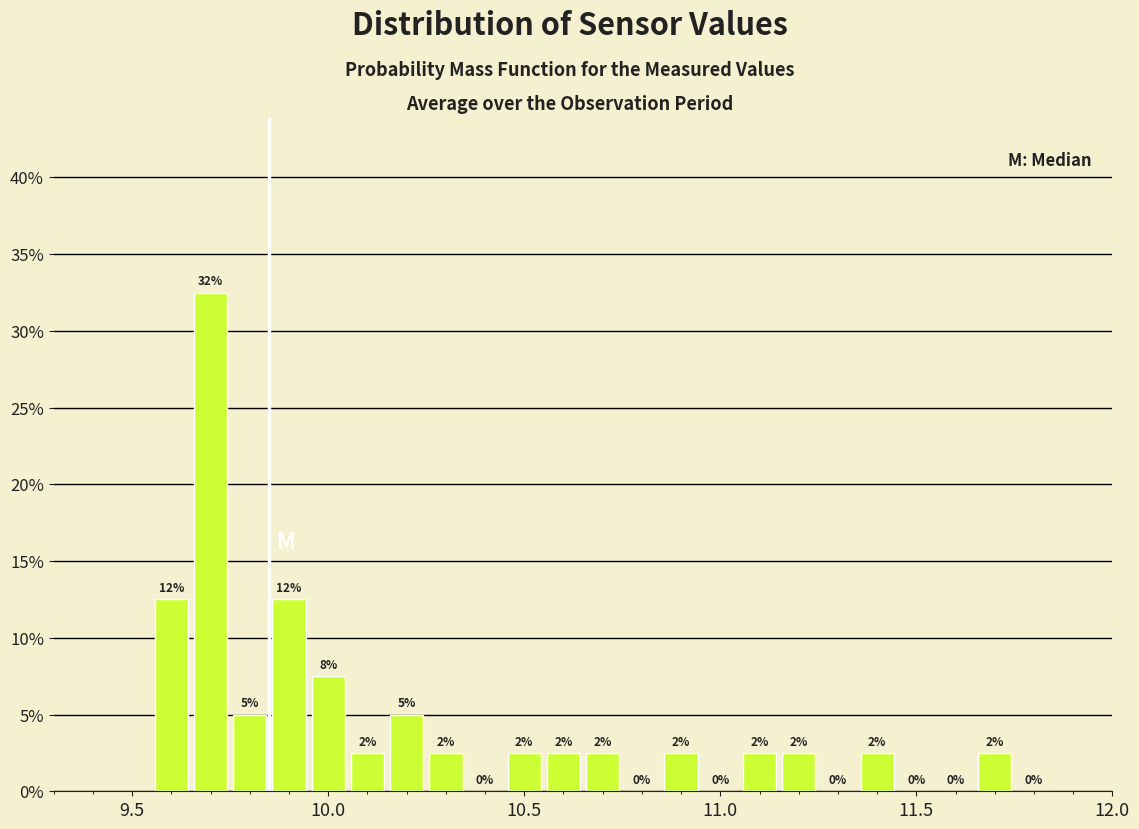

Read against the x-axis, roughly where is the centre of the tallest bar?

9.70